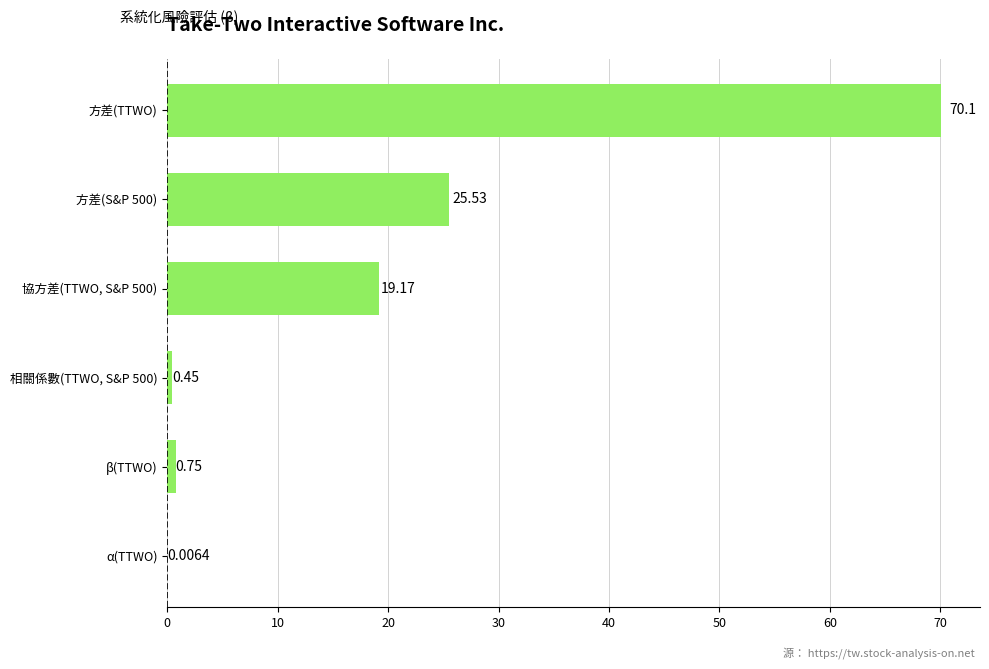

Are the bars horizontal?

Yes